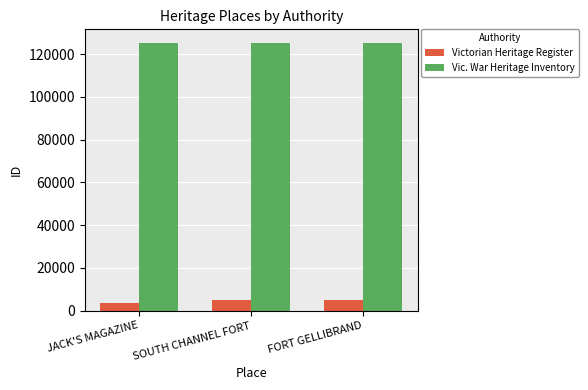

List the series in order of their overall mean, highest first.

Vic. War Heritage Inventory, Victorian Heritage Register